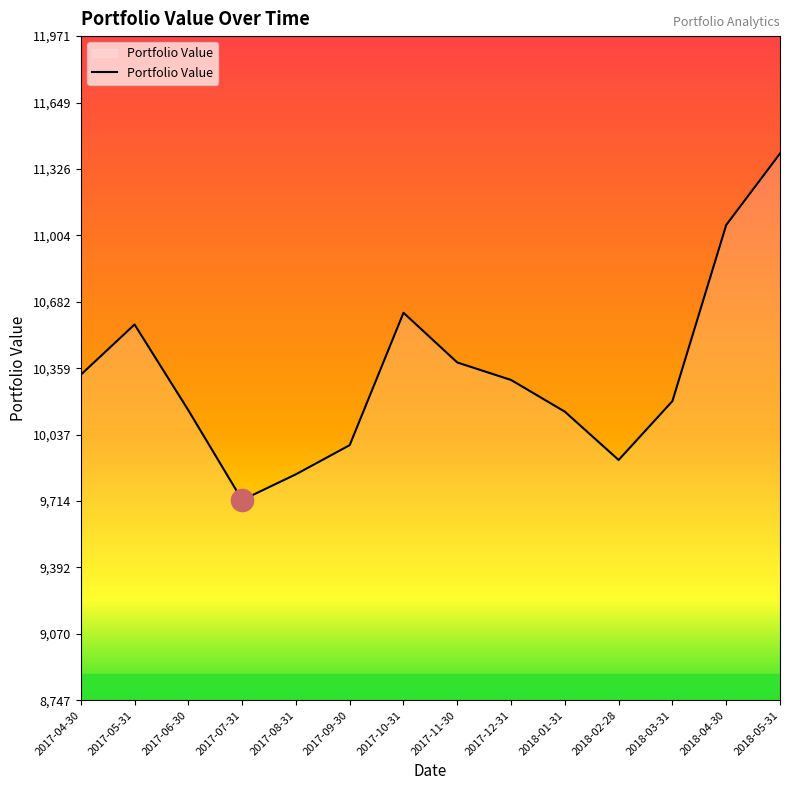

Is it true that the value at 2018-04-30 is 11054.7?

True